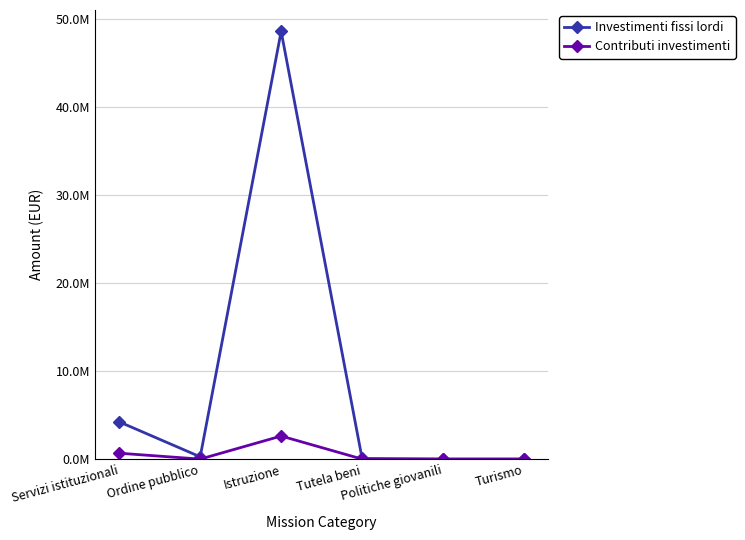

Does the chart display data point markers on the line(s)?

Yes